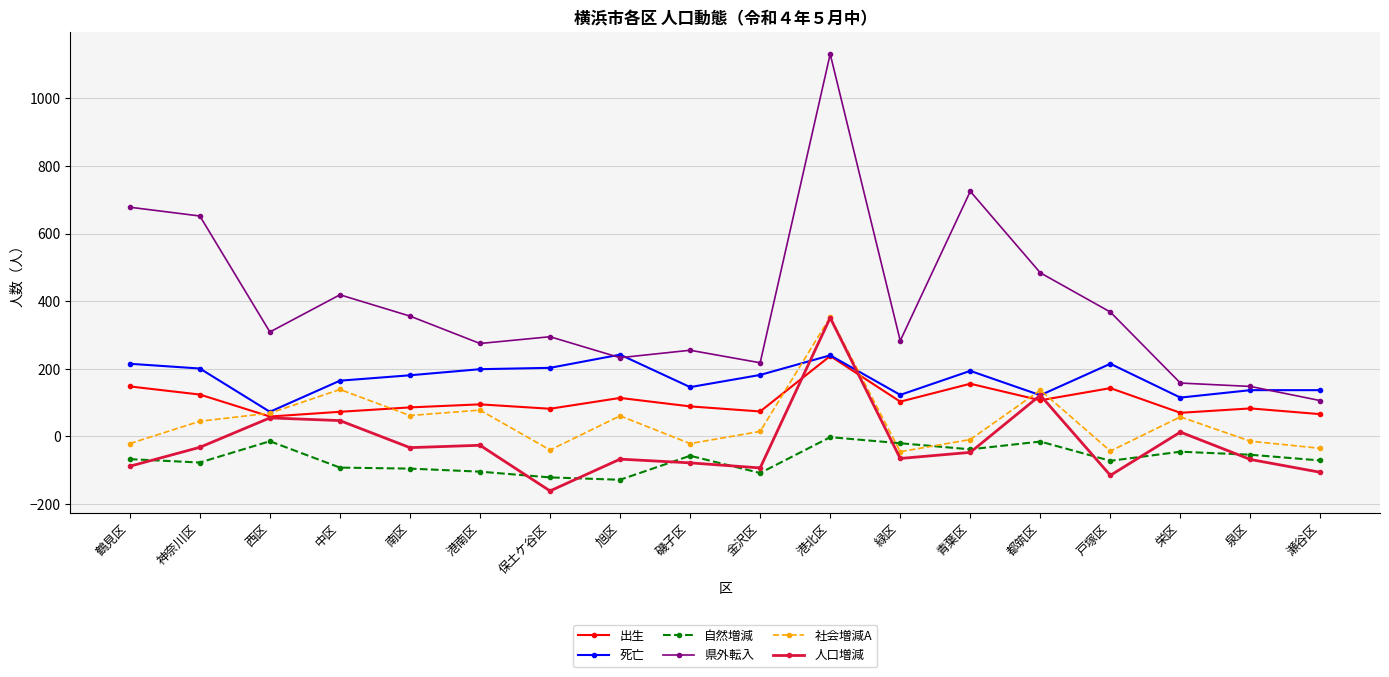

Does the chart have visible grid lines?

Yes